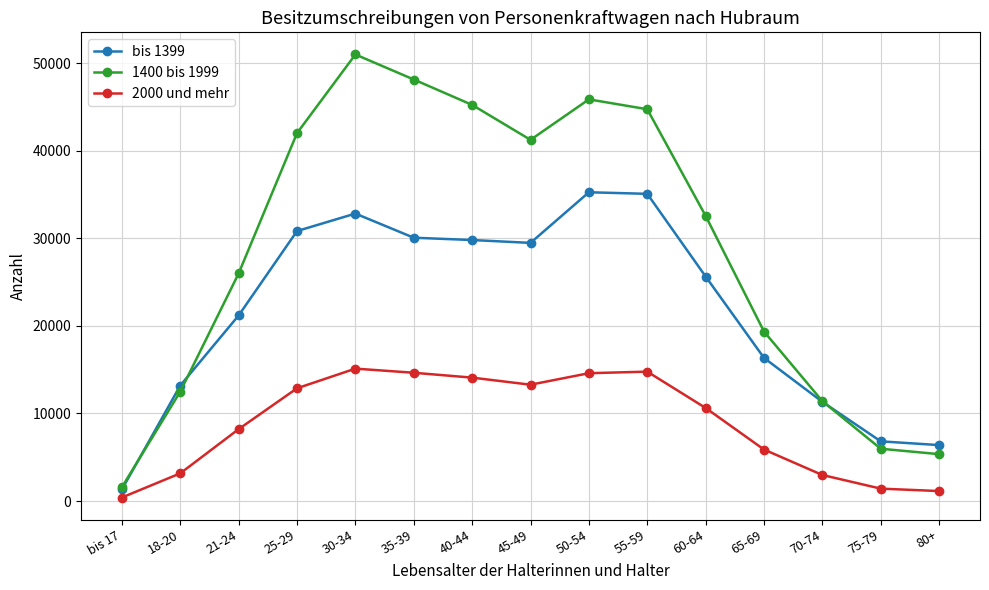

The value of 1400 bis 1999 at 18-20 is 12499. True or false?

True